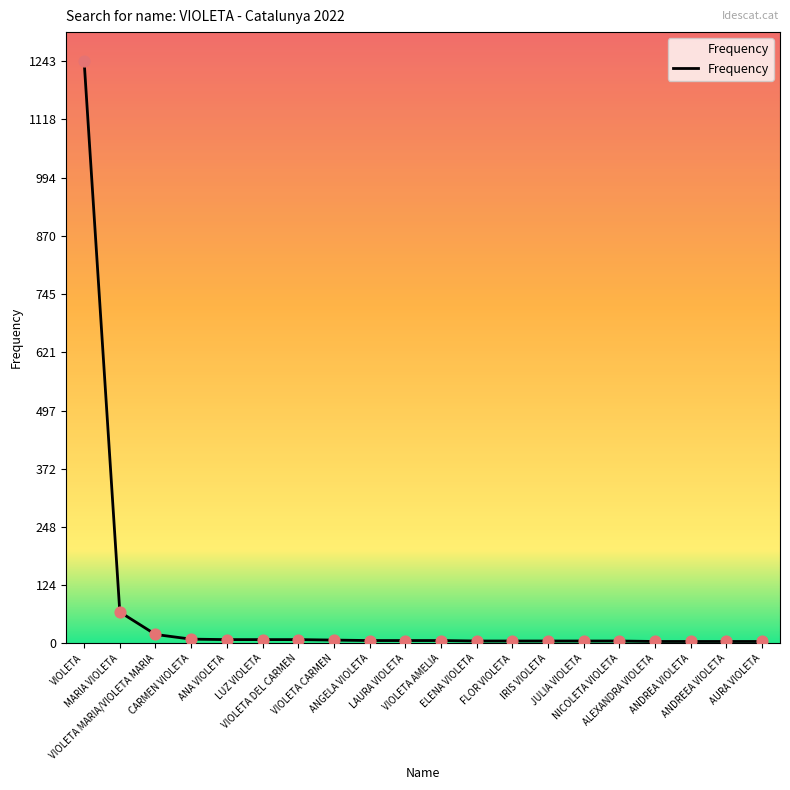

What is the ratio of the value at LUZ VIOLETA to the value at MARIA VIOLETA?

0.1